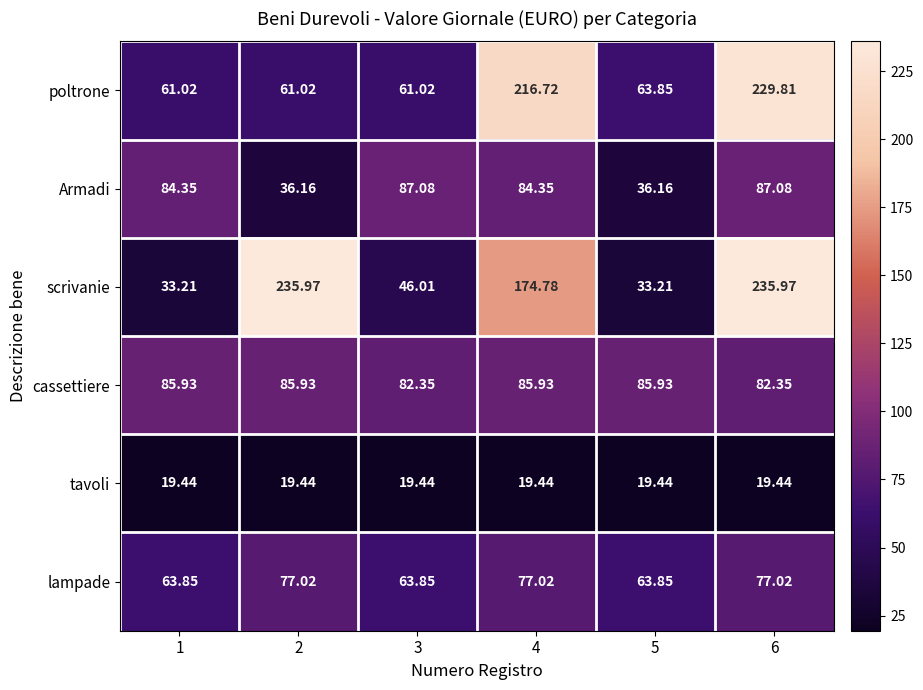

Rank the series at 4 from highest to lowest value.

poltrone, scrivanie, cassettiere, Armadi, lampade, tavoli